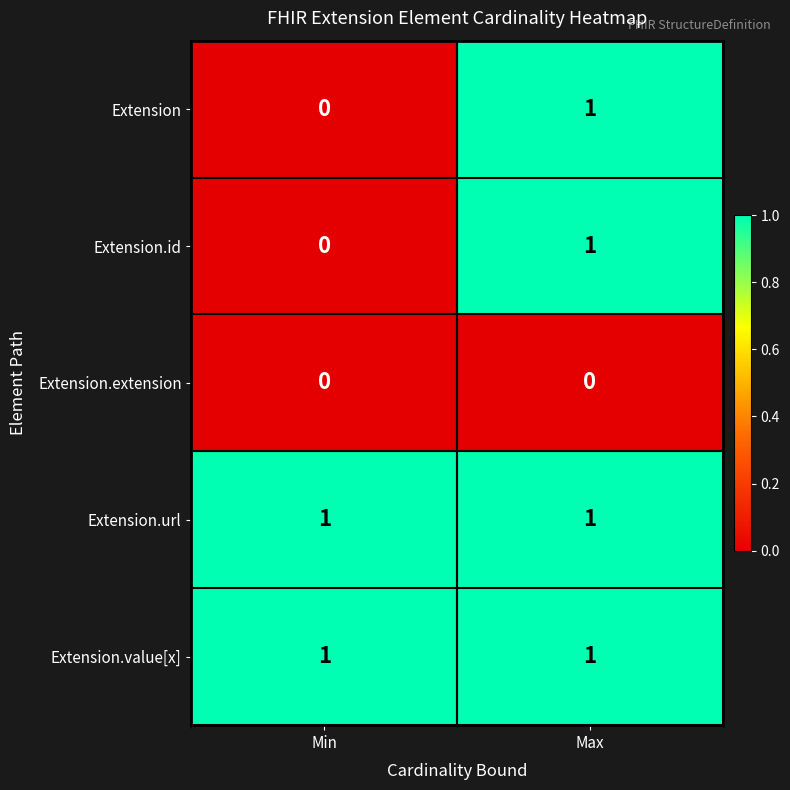

At which category is the sum across all series the highest?

Max